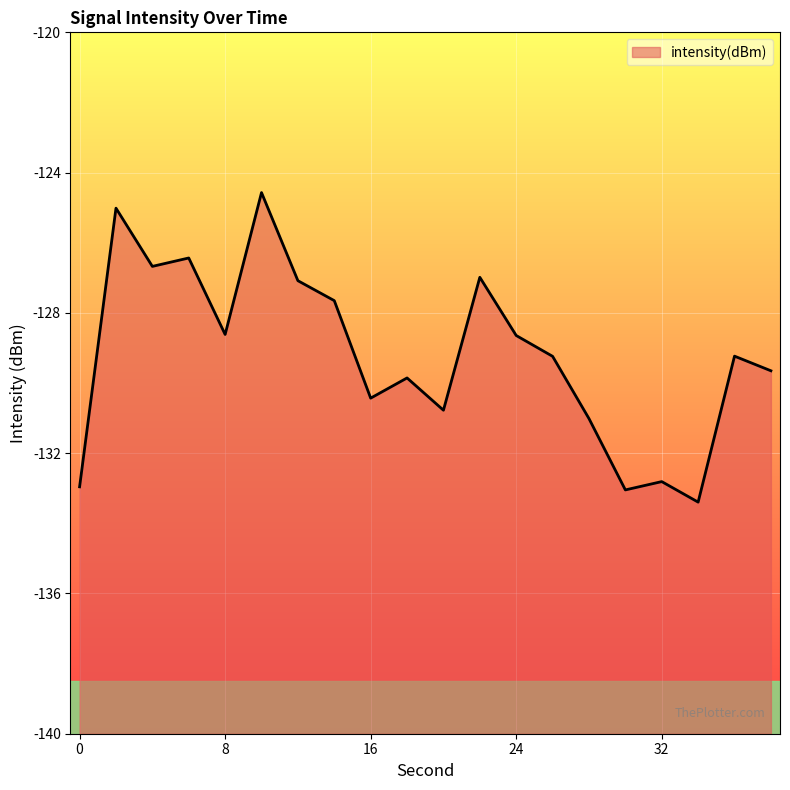

What is the approximate value at 36?

-129.2